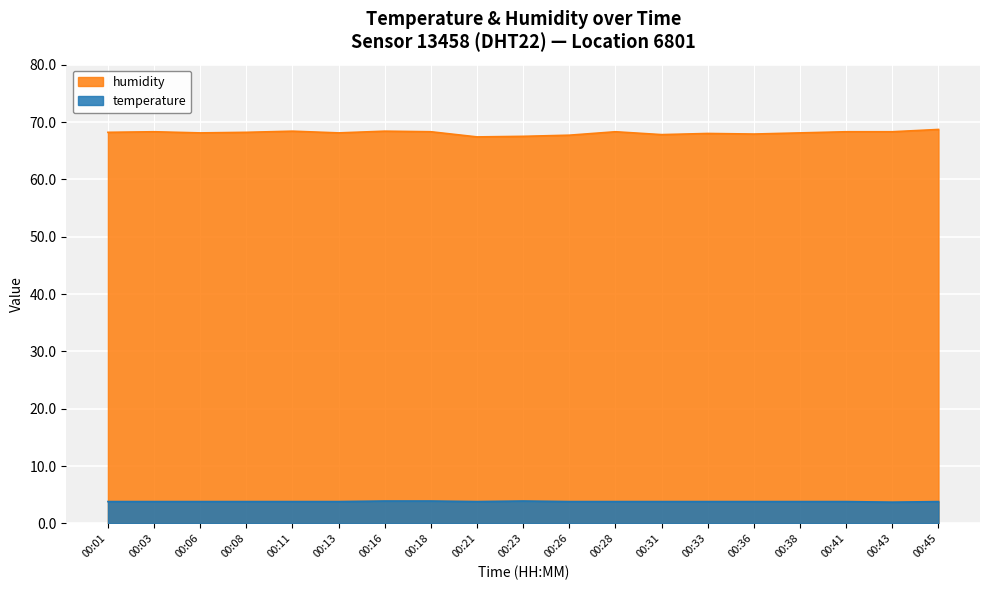

How many lines are shown in the chart?

2